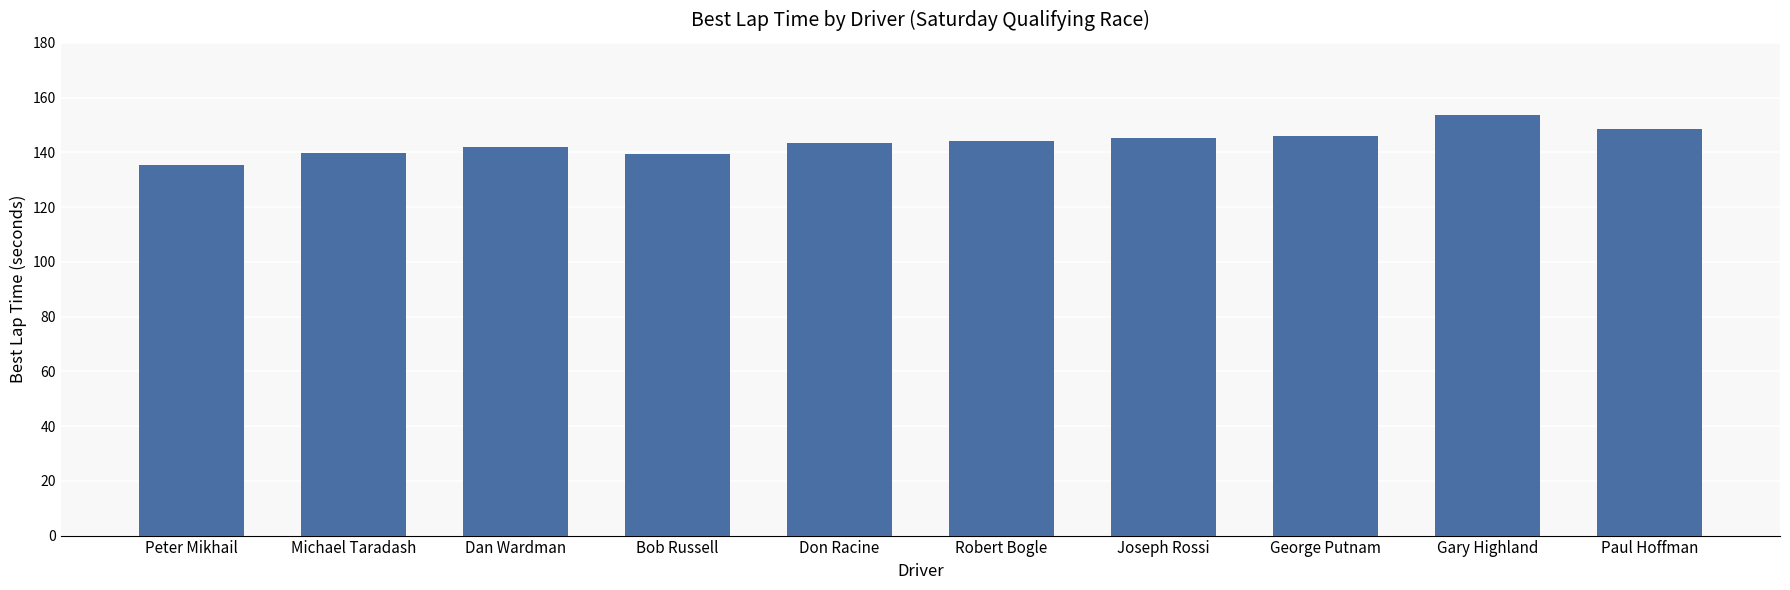

Is it true that the value at Don Racine is 219.3?

False